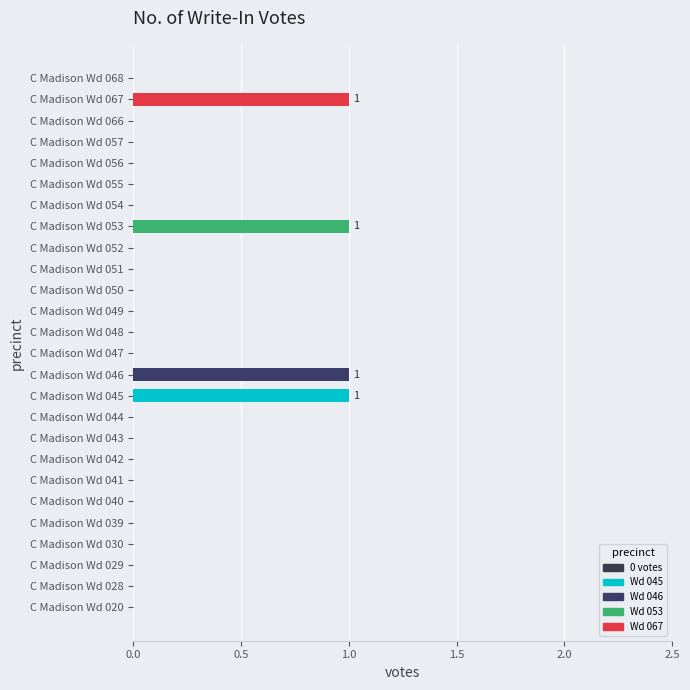

What is the sum of all values?

4